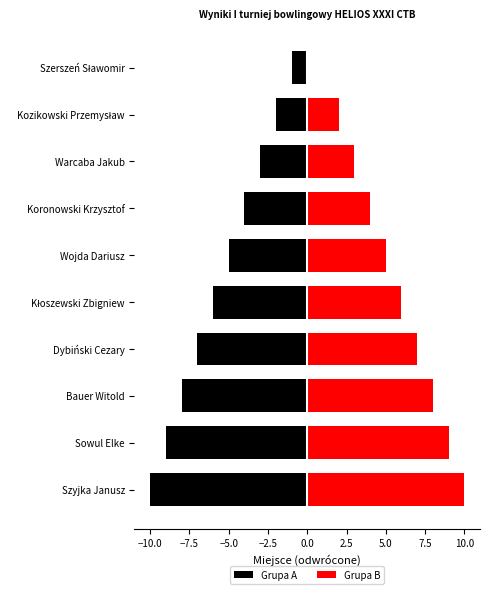

Between Dybiński Cezary and Kozikowski Przemysław, which series saw the biggest shift?

Grupa A